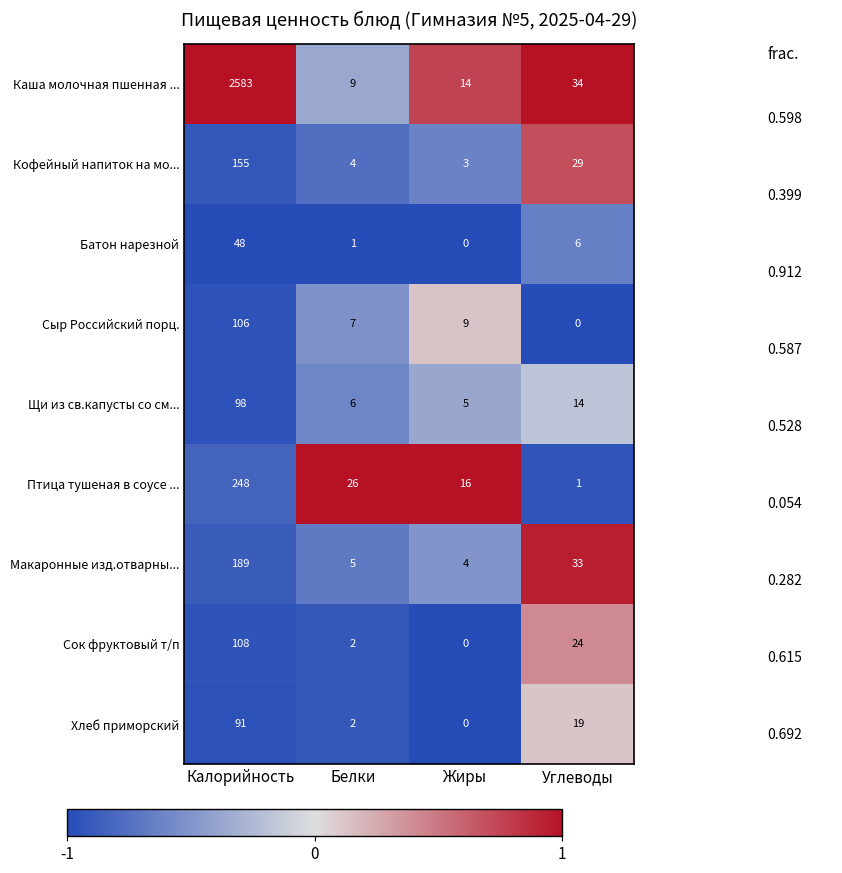

What is the sum of all Каша молочная пшенная ... values?

2640